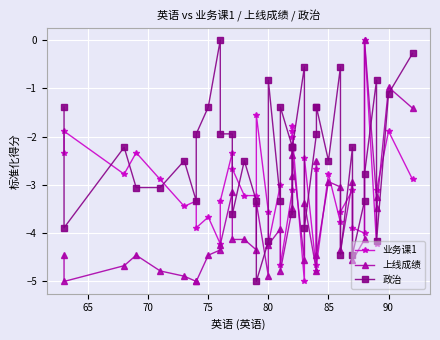

What are all the series names shown in the legend?

业务课1, 上线成绩, 政治